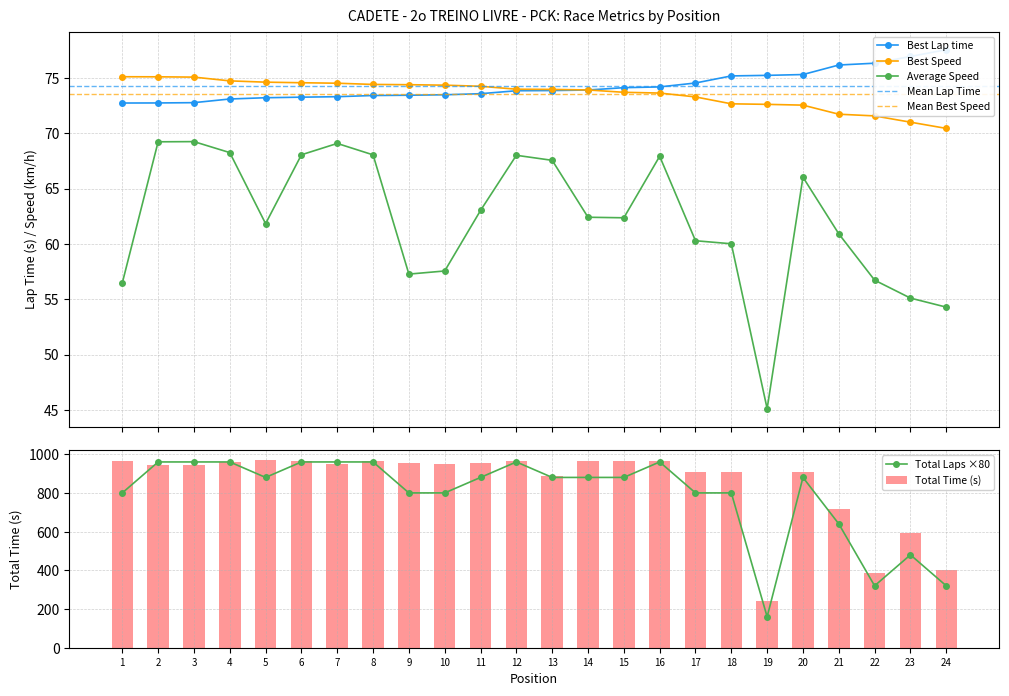

Reading left to right, extract all data points from this chart.

Total Time: 967.1	946.8	946.5	960.3	971.7	963.1	948.8	963.2	953.6	948.9	953.3	963.7	889.4	962.7	963.4	965.0	905.9	910.1	242.1	909.9	717.3	385.1	594.7	402.4
Best Lap time: 72.7	72.7	72.8	73.1	73.2	73.3	73.3	73.4	73.4	73.5	73.6	73.8	73.8	73.9	74.1	74.2	74.5	75.2	75.2	75.3	76.2	76.3	76.9	77.5
Best Speed: 75.1	75.1	75.1	74.7	74.6	74.6	74.5	74.4	74.4	74.3	74.2	74.0	74.0	73.9	73.7	73.6	73.3	72.7	72.6	72.5	71.7	71.6	71.0	70.4
Average Speed: 56.5	69.2	69.2	68.2	61.8	68.0	69.1	68.0	57.3	57.5	63.0	68.0	67.5	62.4	62.4	67.9	60.3	60.0	45.1	66.0	60.9	56.7	55.1	54.3
Total Laps: 800.0	960.0	960.0	960.0	880.0	960.0	960.0	960.0	800.0	800.0	880.0	960.0	880.0	880.0	880.0	960.0	800.0	800.0	160.0	880.0	640.0	320.0	480.0	320.0